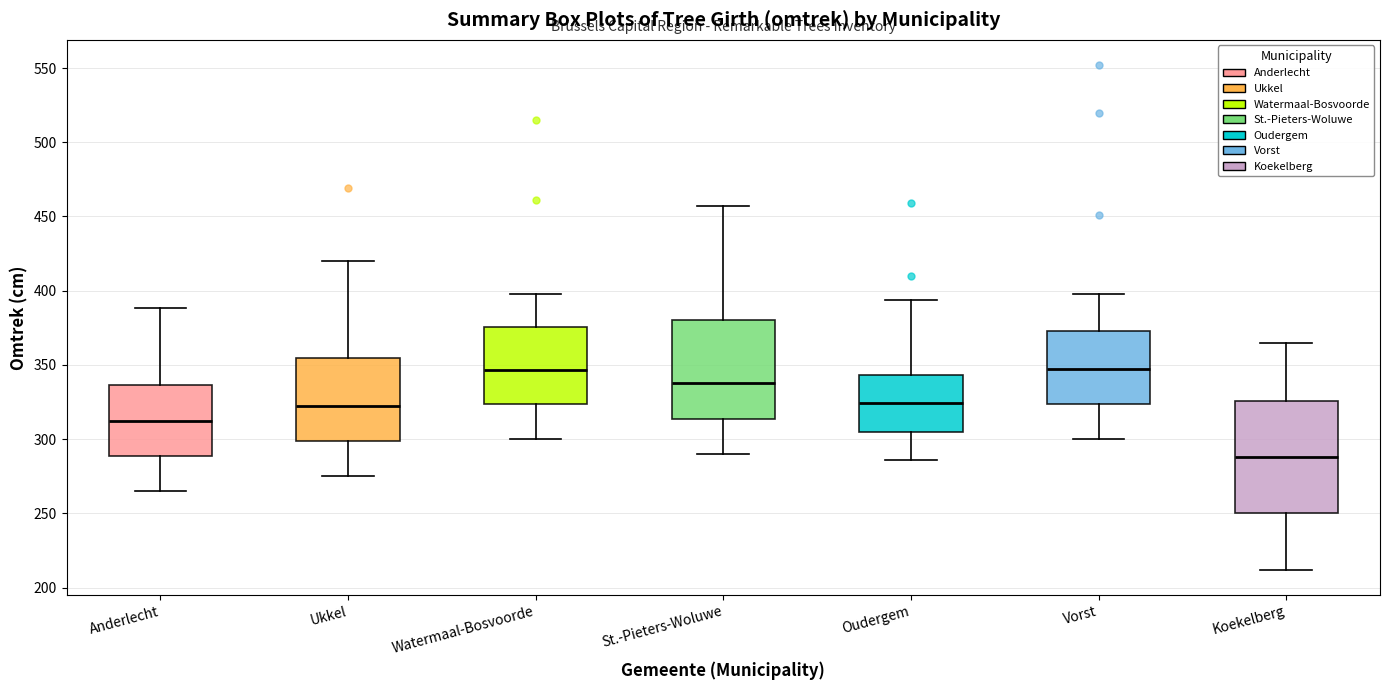

Comparing the boxes themselves (not the whiskers), which one is the tallest?

Koekelberg